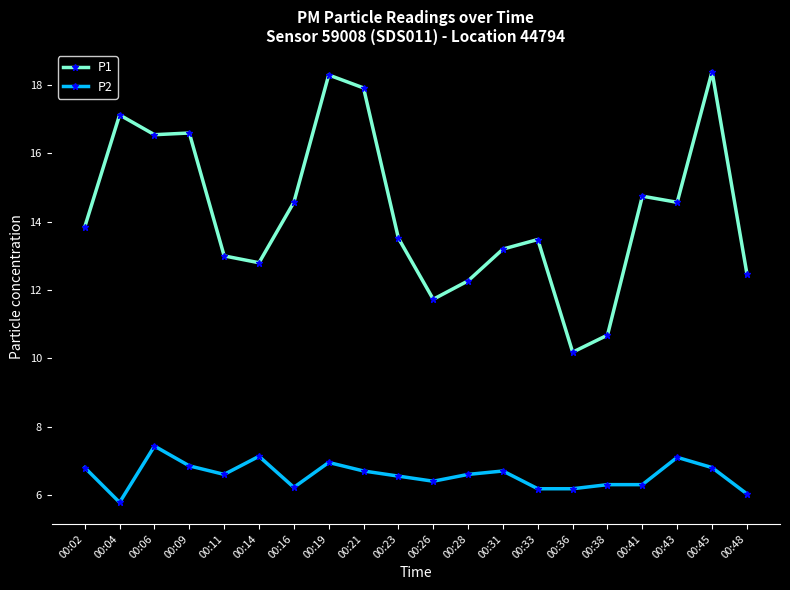

What is the approximate value of P1 at 00:14?

12.8